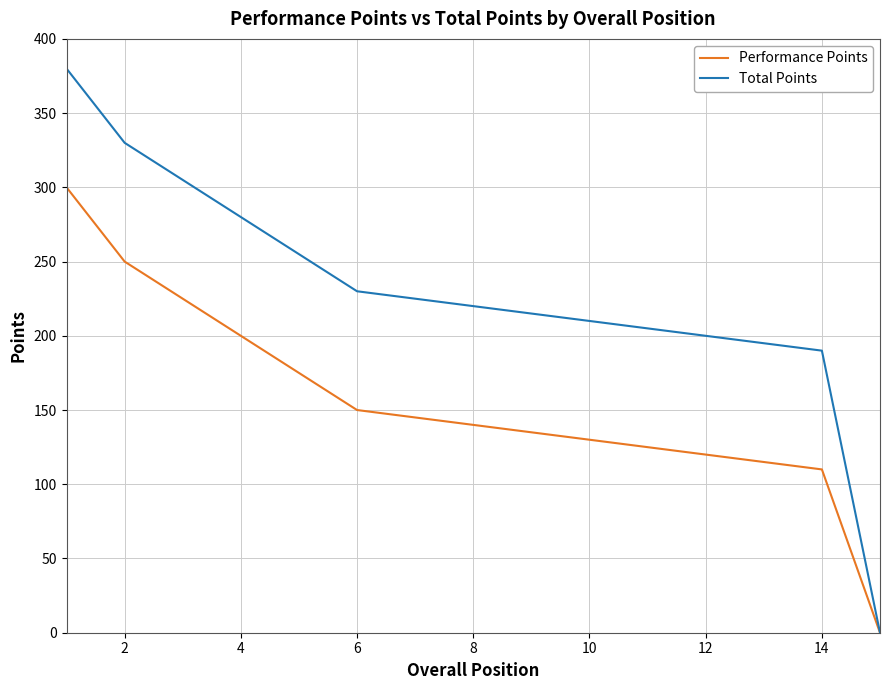

Rank the series by their average value, from lowest to highest.

Performance Points, Total Points